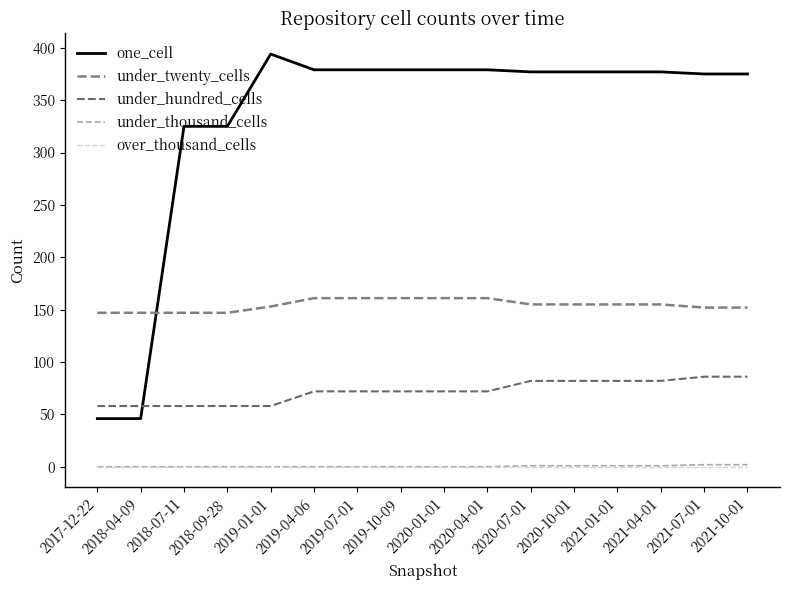

How many series are shown in this chart?

5